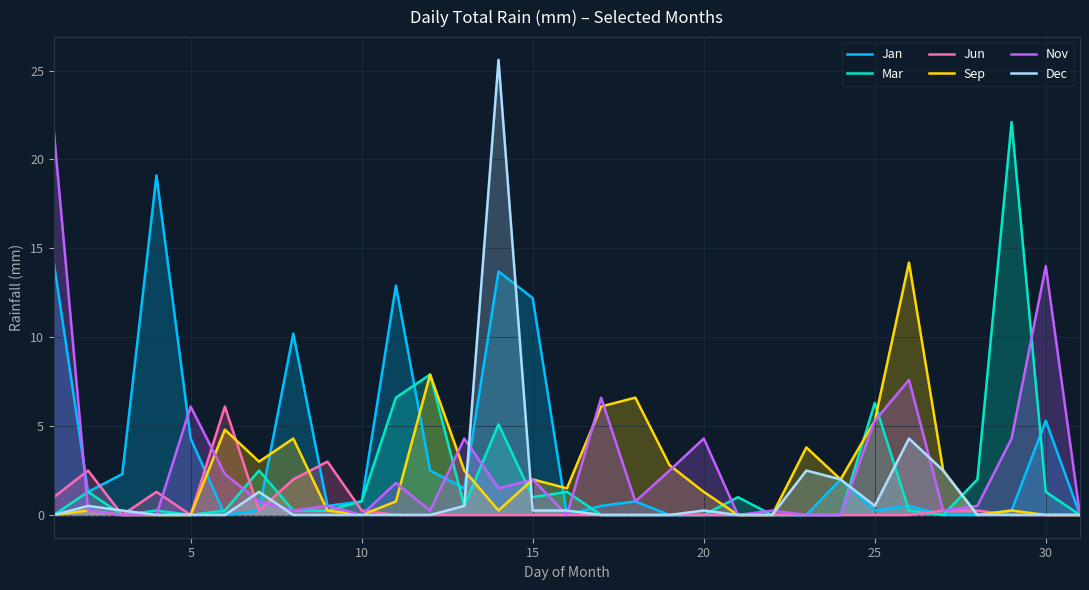

How many values in Dec are above zero?

13